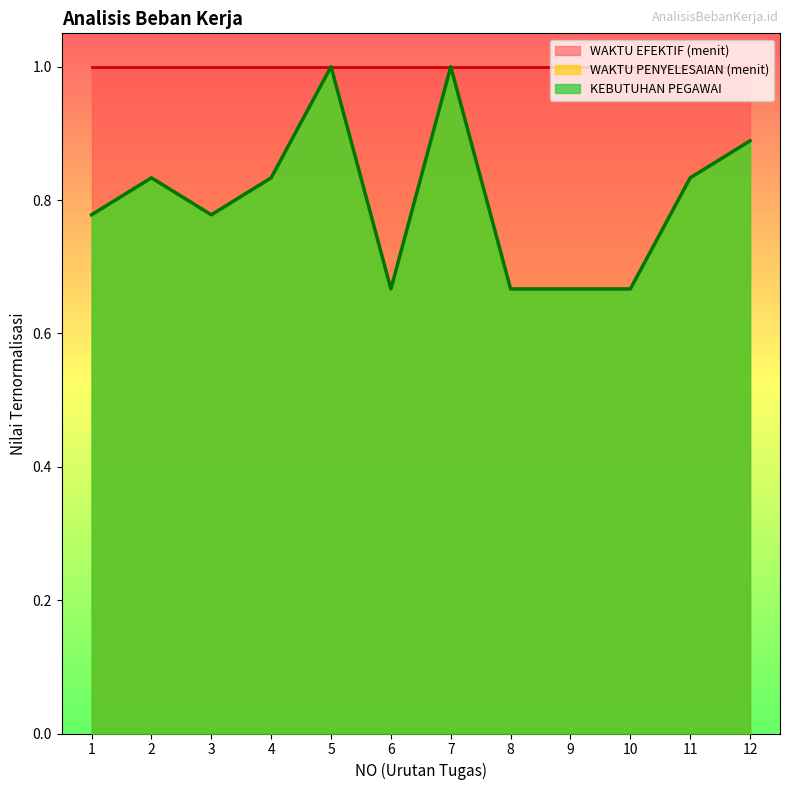

Between 8 and 7, which is larger?

7